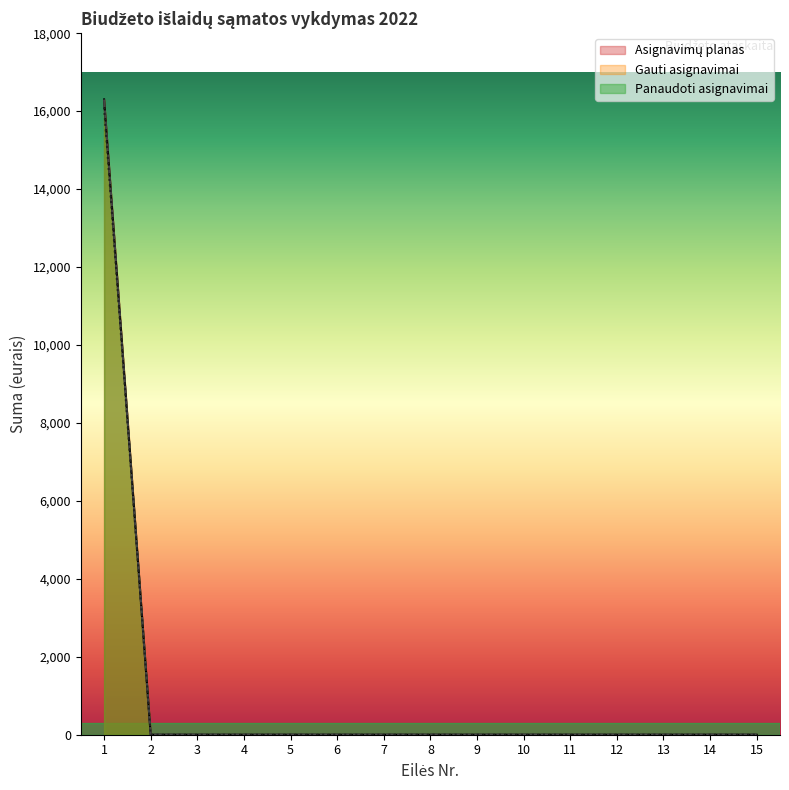

True or false: Panaudoti asignavimai and Gauti asignavimai cross at least once.

False